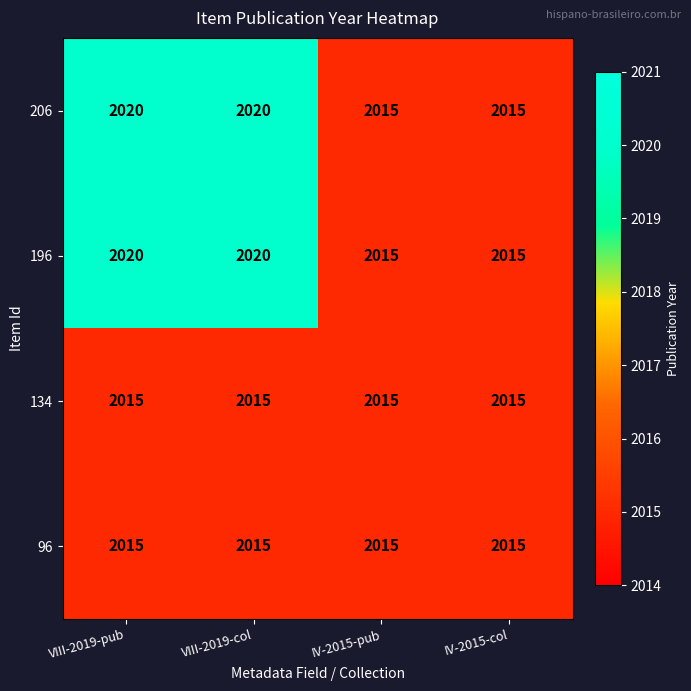

What value does the 196 series have at VIII-2019-pub?

2020